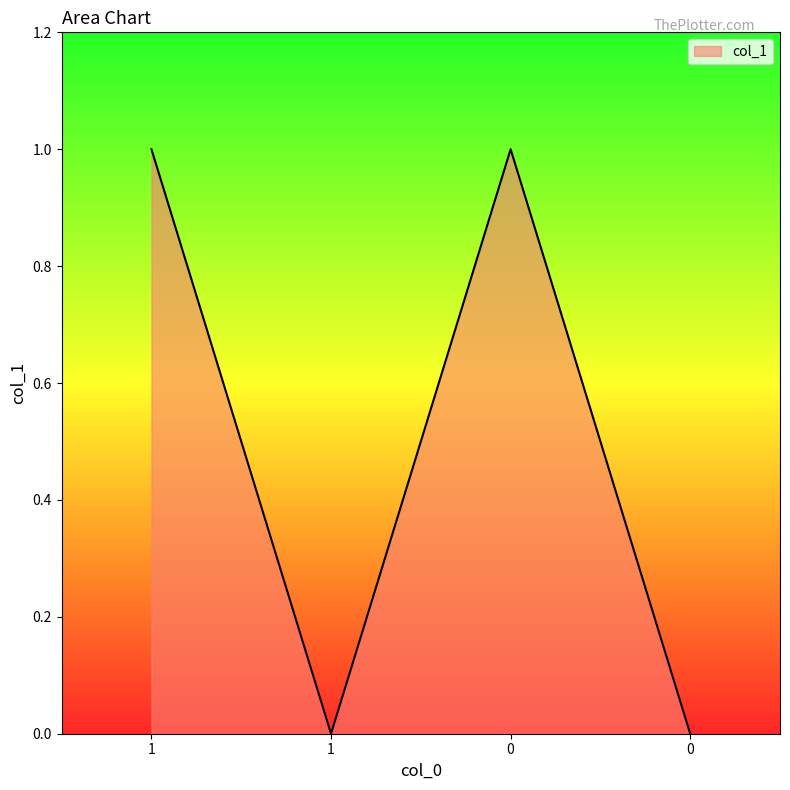

What is the change in value from 1 to 1?

-1